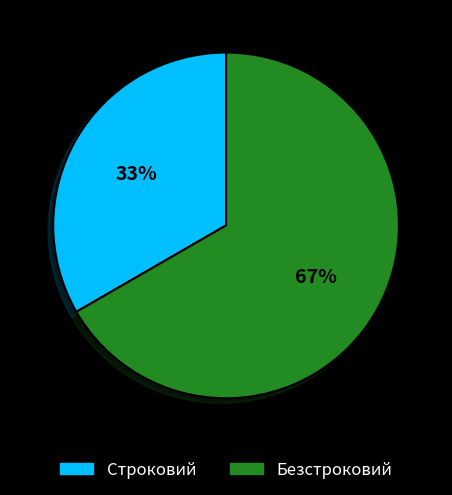

What is the ratio of the value at Строковий to the value at Безстроковий?

0.5